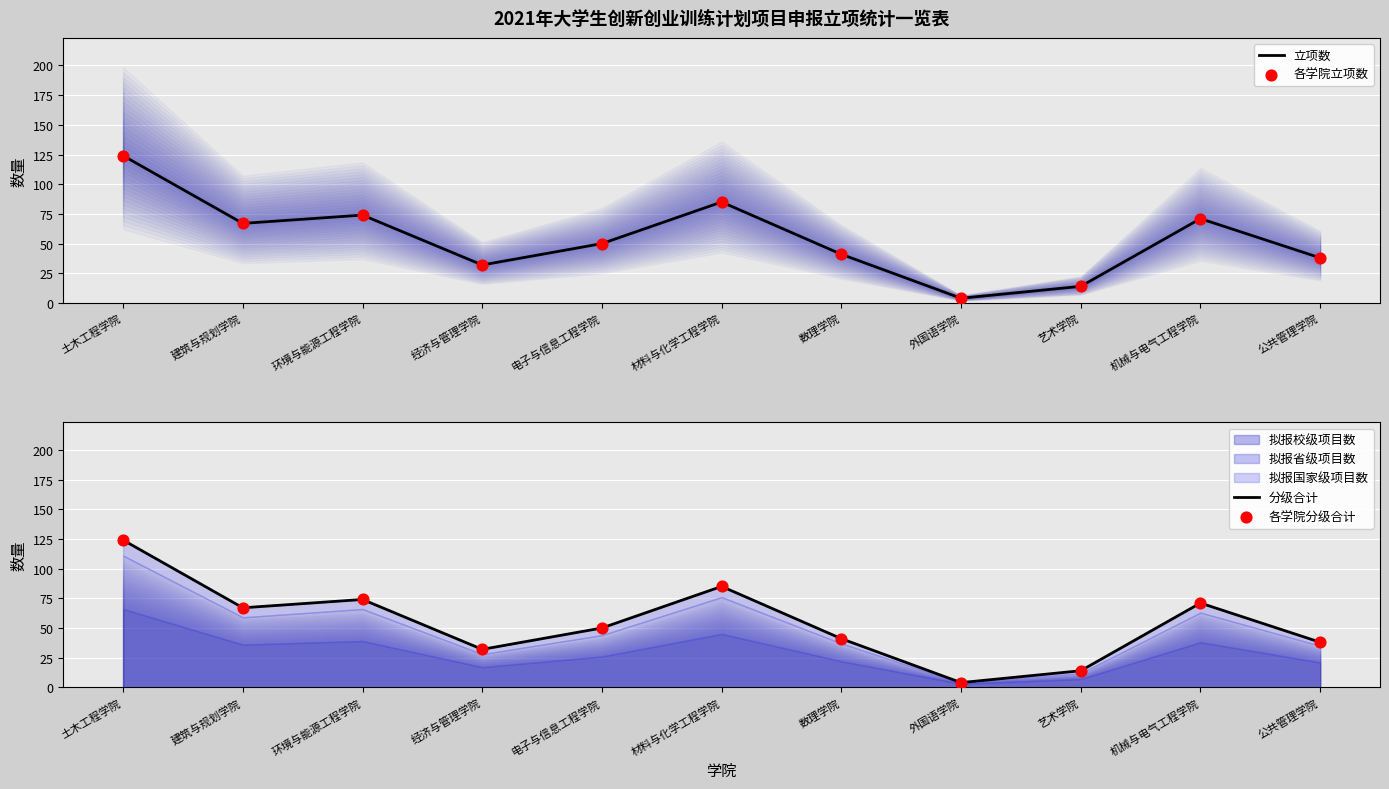

Which series reaches the maximum Y coordinate?

立项数